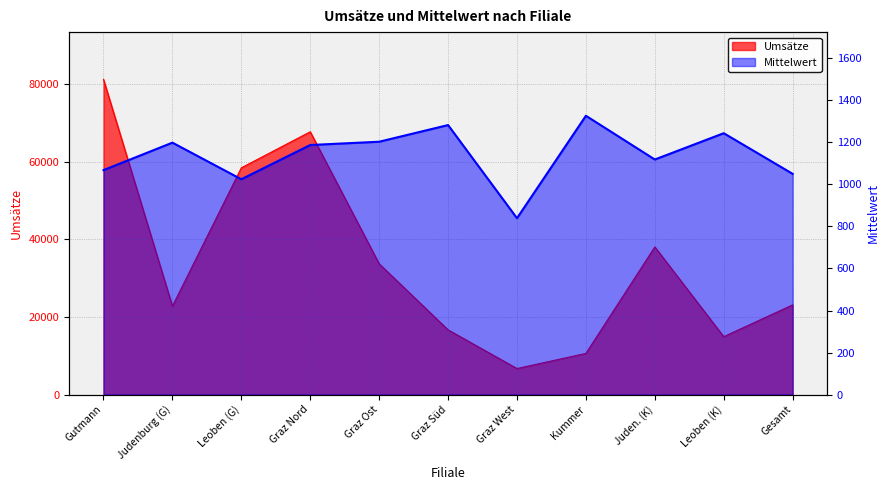

Reading left to right, what are all the values shown in this chart?

Umsätze: 81176.0	22776.0	58400.0	67685.0	33687.0	16671.0	6714.0	10613.0	38030.0	14924.0	23106.0
Mittelwert: 1068.1	1198.7	1024.6	1187.5	1203.1	1282.4	839.2	1326.6	1118.5	1243.7	1050.3